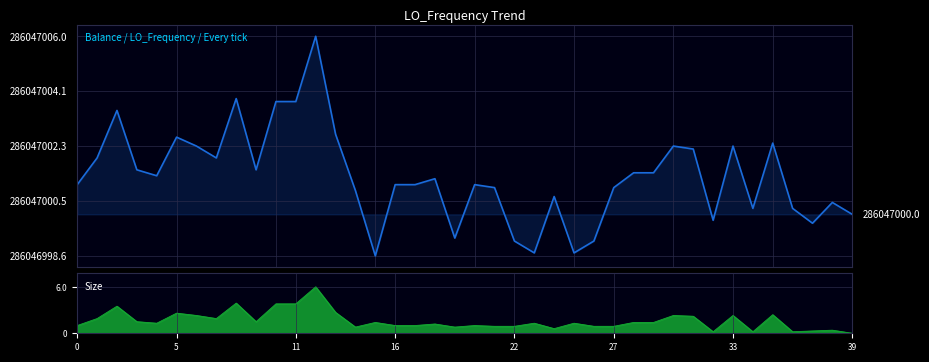

What is the difference between the maximum and minimum values?

7.4